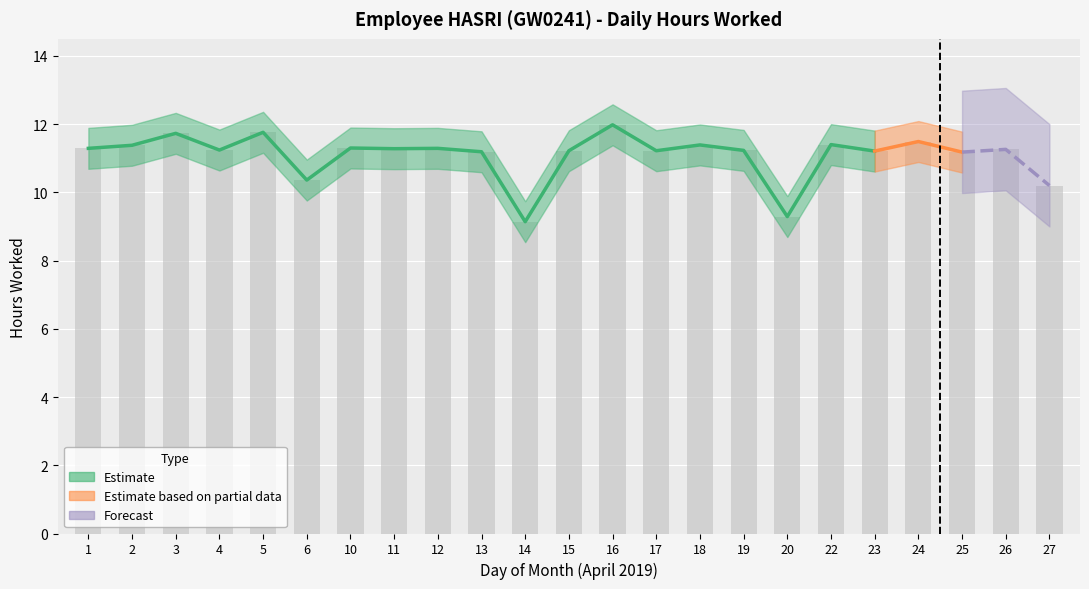

What is the difference between the second highest and second lowest values?

2.5